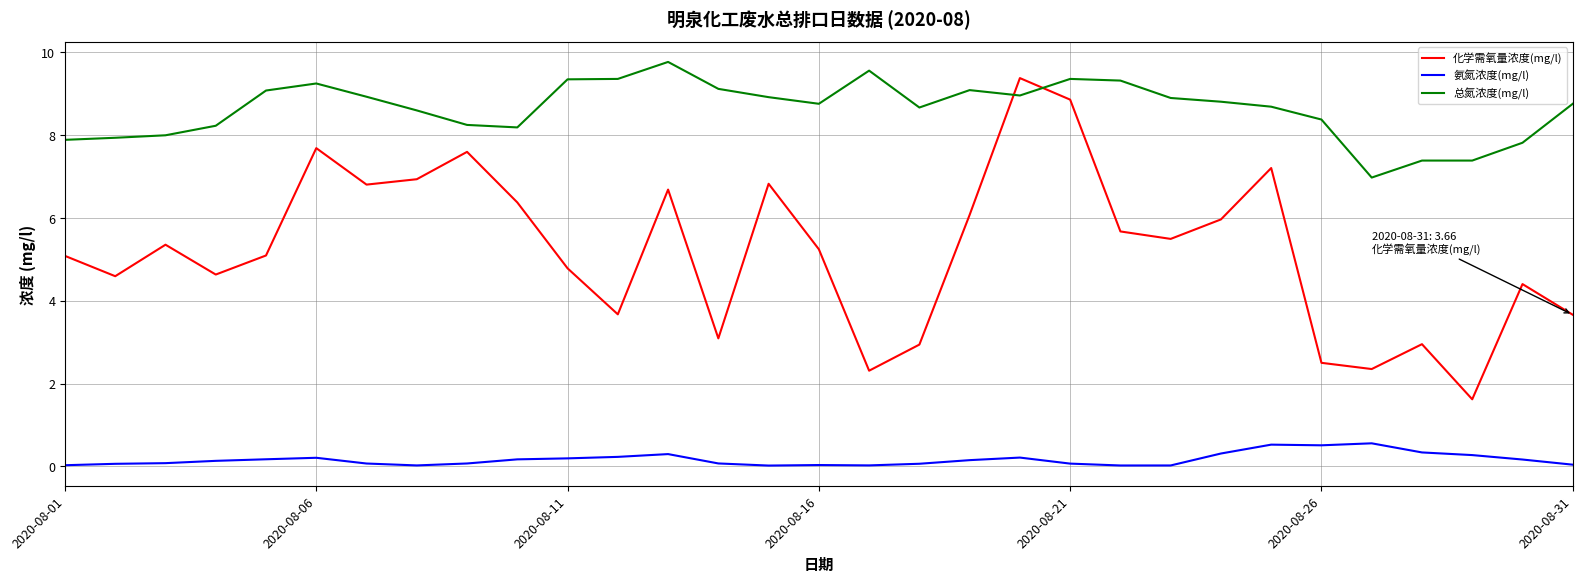

Which series has the largest range (max minus min)?

化学需氧量浓度(mg/l)